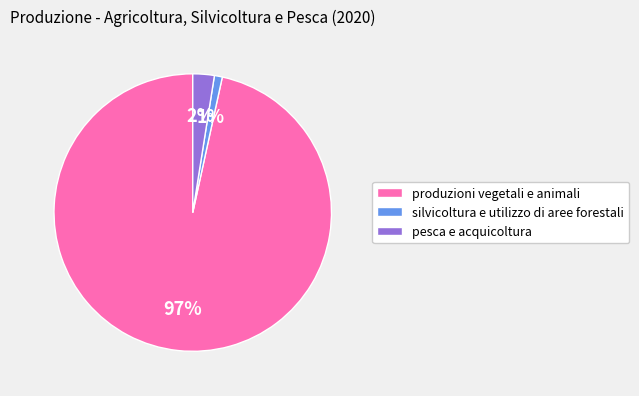

Count the number of slices in the pie.

3